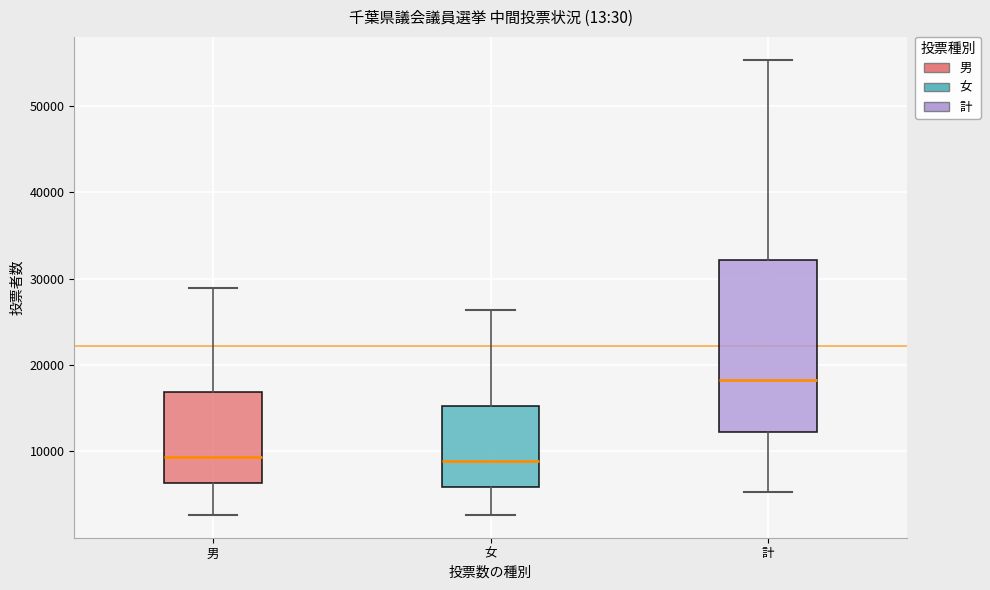

Reading left to right, transcribe this box plot: for each box, give where its median line is, the range the box spans, and where its two whiskers end, as read against the y-axis. The values are not printed on the chart, so give them approximately, as read against the axis.

男: median 9000, box 6000 to 17000, whiskers 3000 to 29000
女: median 9000, box 6000 to 15000, whiskers 3000 to 26000
計: median 18000, box 12000 to 32000, whiskers 5000 to 55000